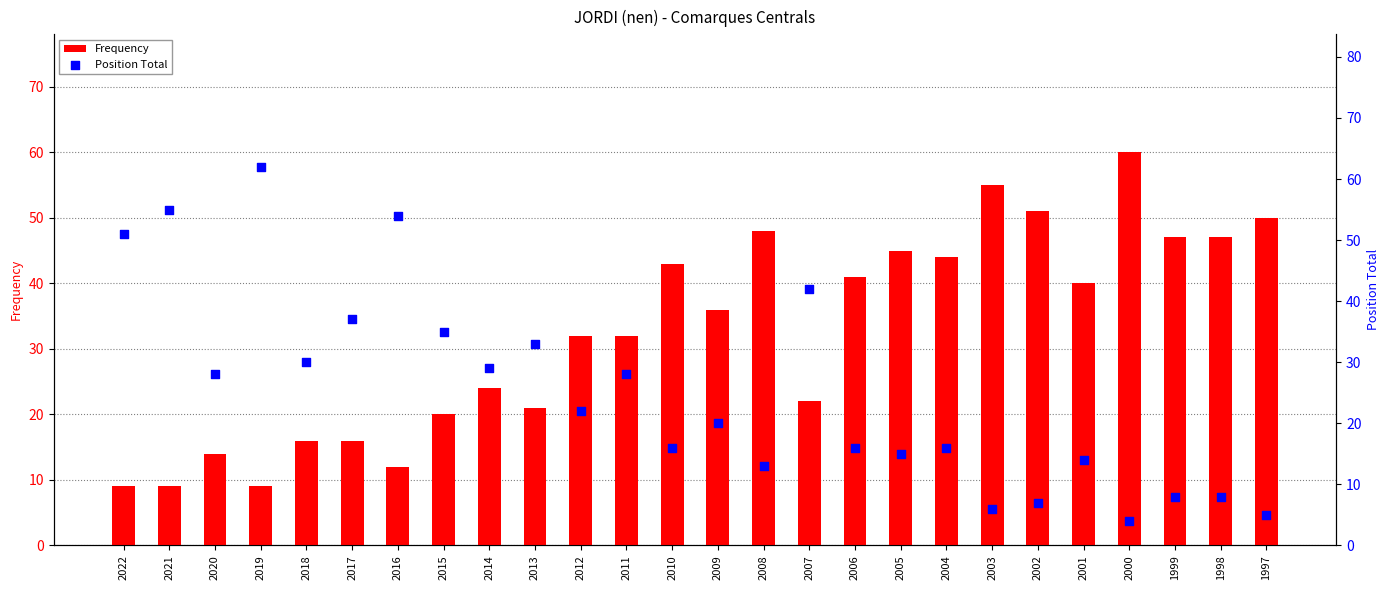

At which category is the sum across all series the highest?

2019